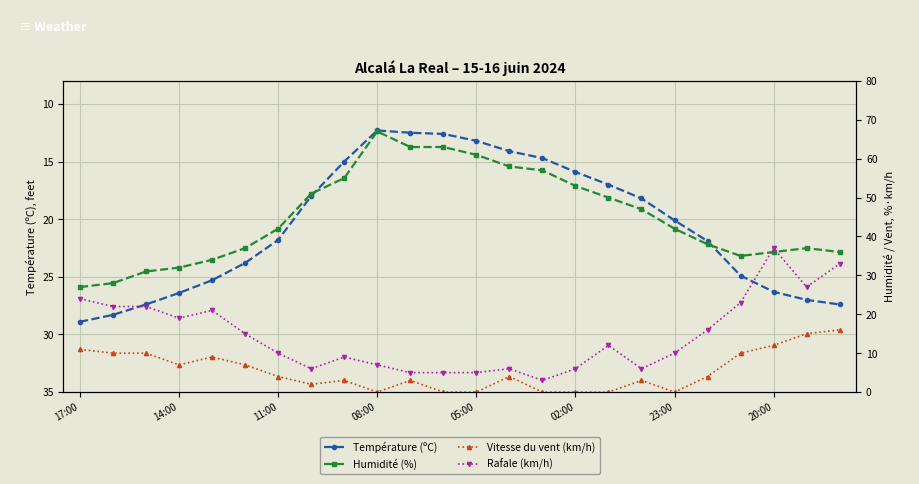

What is the difference between the maximum and minimum values in the Rafale (km/h) series?

34.0